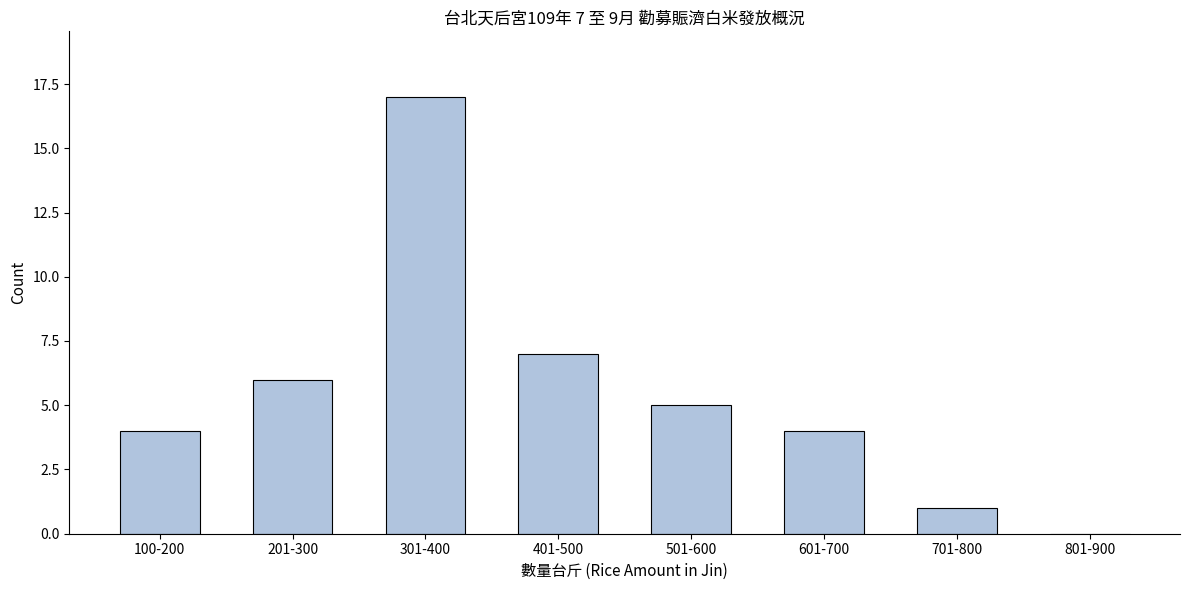

Reading left to right, list all the values displayed in this chart.

100-200=4	201-300=6	301-400=17	401-500=7	501-600=5	601-700=4	701-800=1	801-900=0